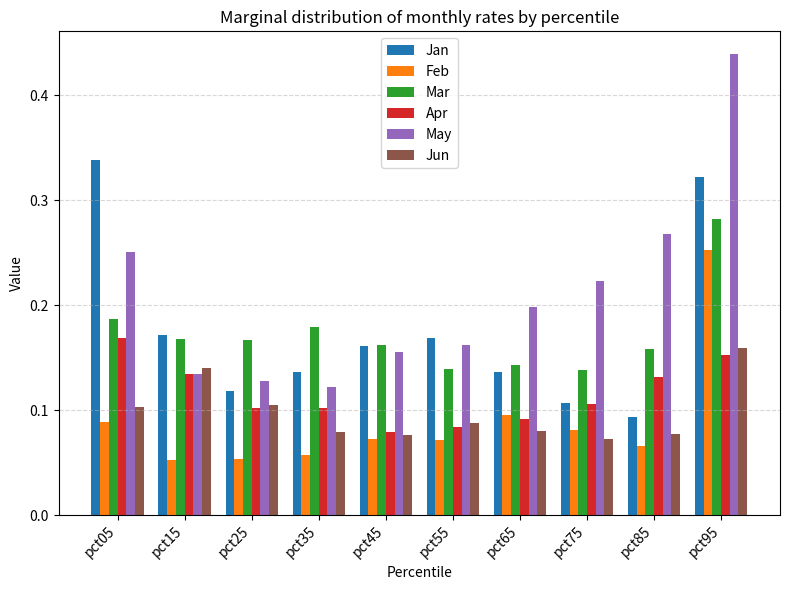

Which series has the widest spread of values?

May